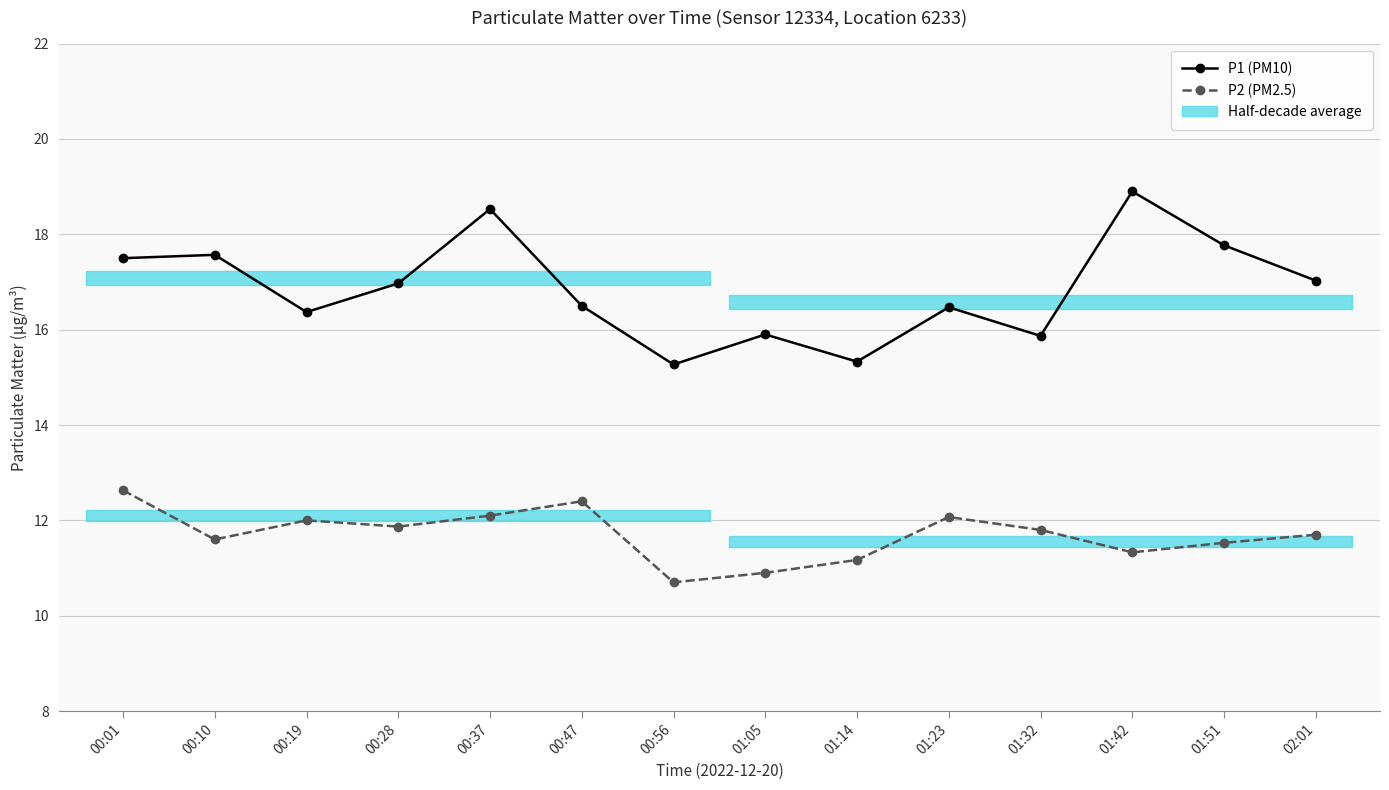

Which category has the lowest value across all series?

00:56